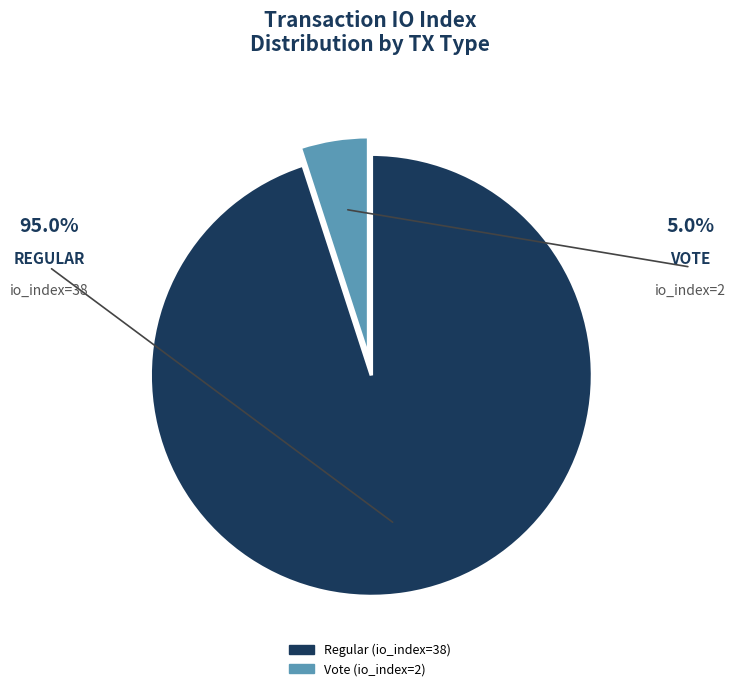

Does Vote (io_index=2) account for over 50% of the chart?

No